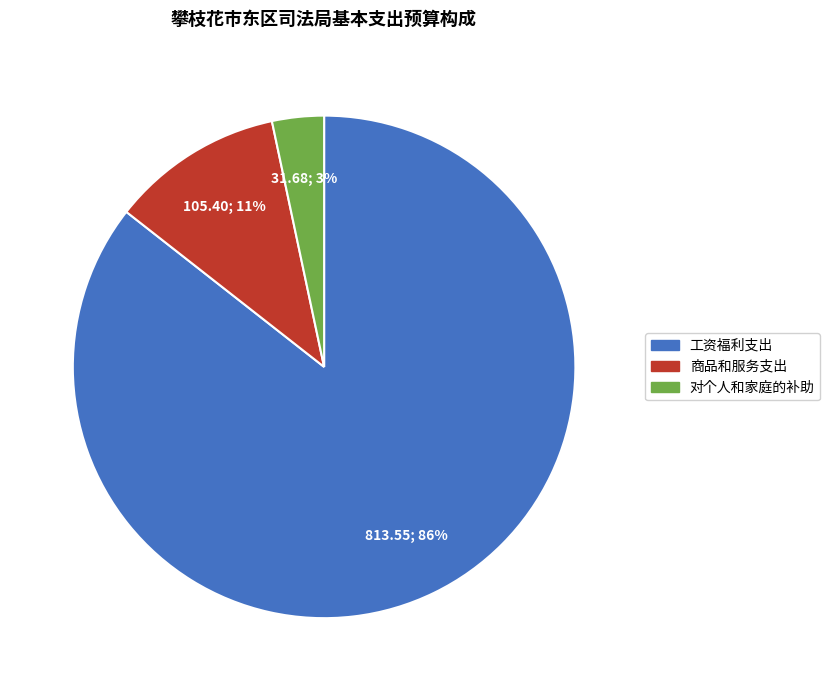

Is it true that 工资福利支出 is 86% of the pie?

True